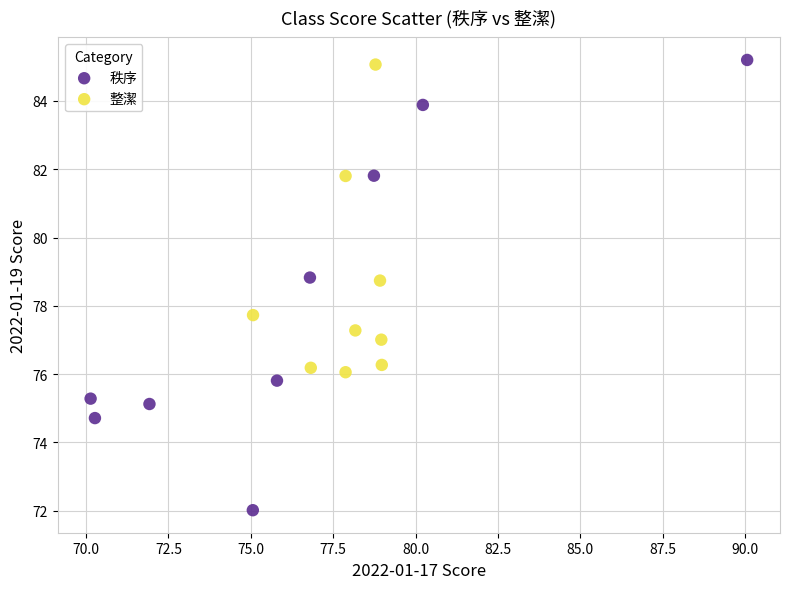

Which series reaches the minimum Y coordinate?

秩序